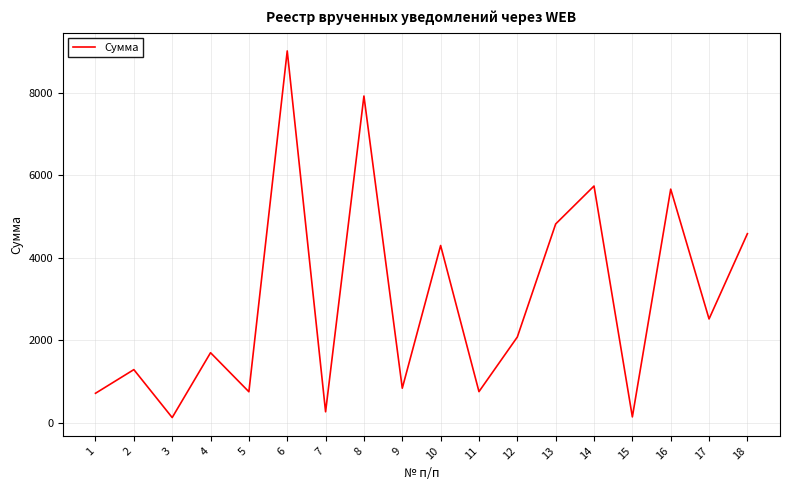

What is the maximum value shown in the chart?

9017.8